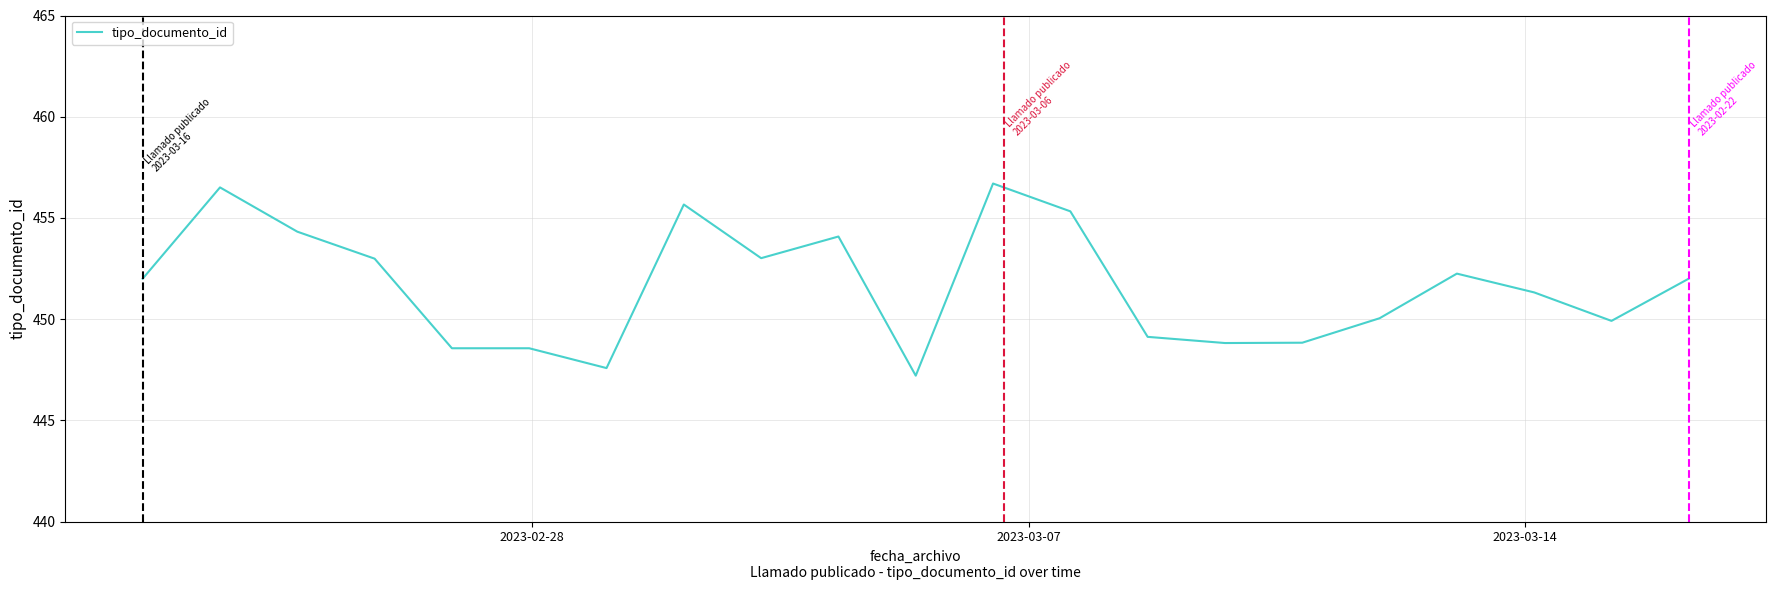

Reading left to right, extract all data points from this chart.

452.0	456.5	454.3	453.0	448.6	448.6	447.6	455.7	453.0	454.1	447.2	456.7	455.3	449.1	448.8	448.8	450.0	452.2	451.3	449.9	452.0